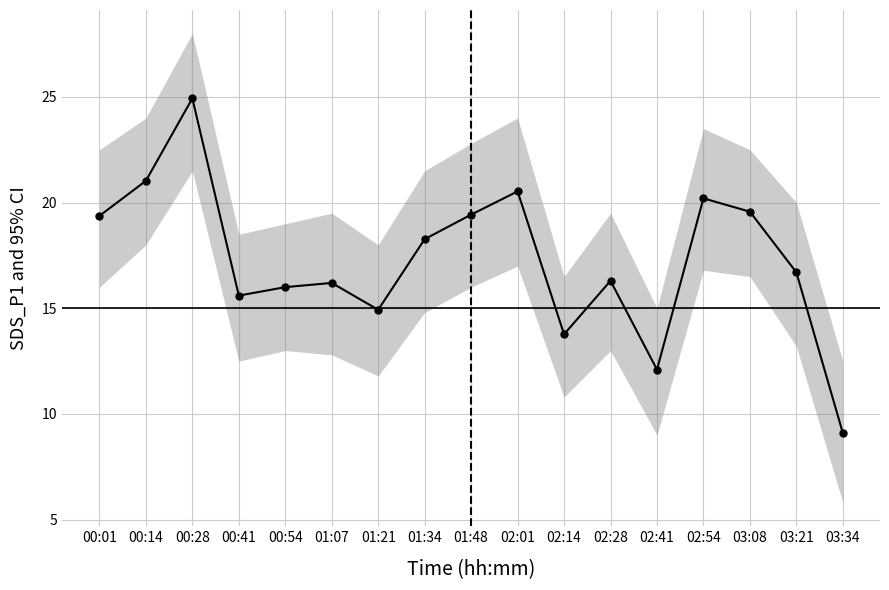

True or false: the data shows 16.0 at 00:54.

True